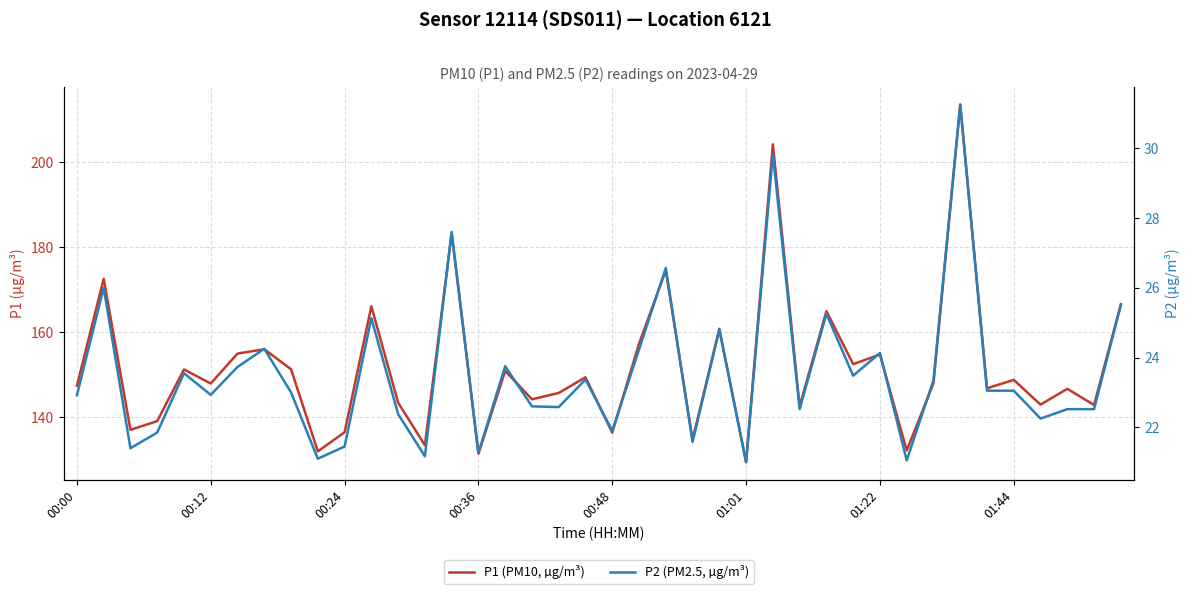

What are all the series names shown in the legend?

P1 (PM10, µg/m³), P2 (PM2.5, µg/m³)